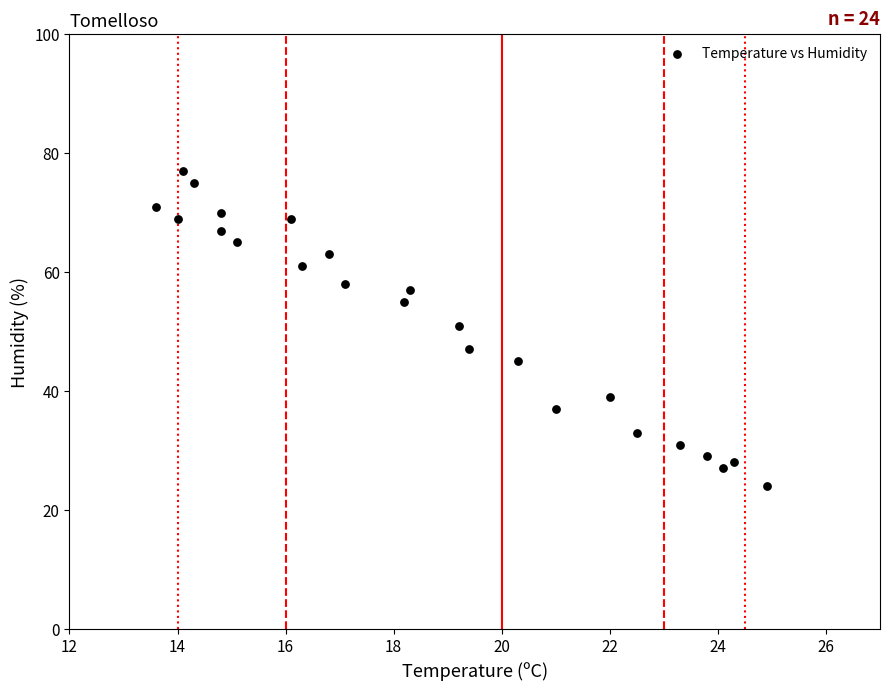

What Y value in the scatter plot is closest to 50?

51